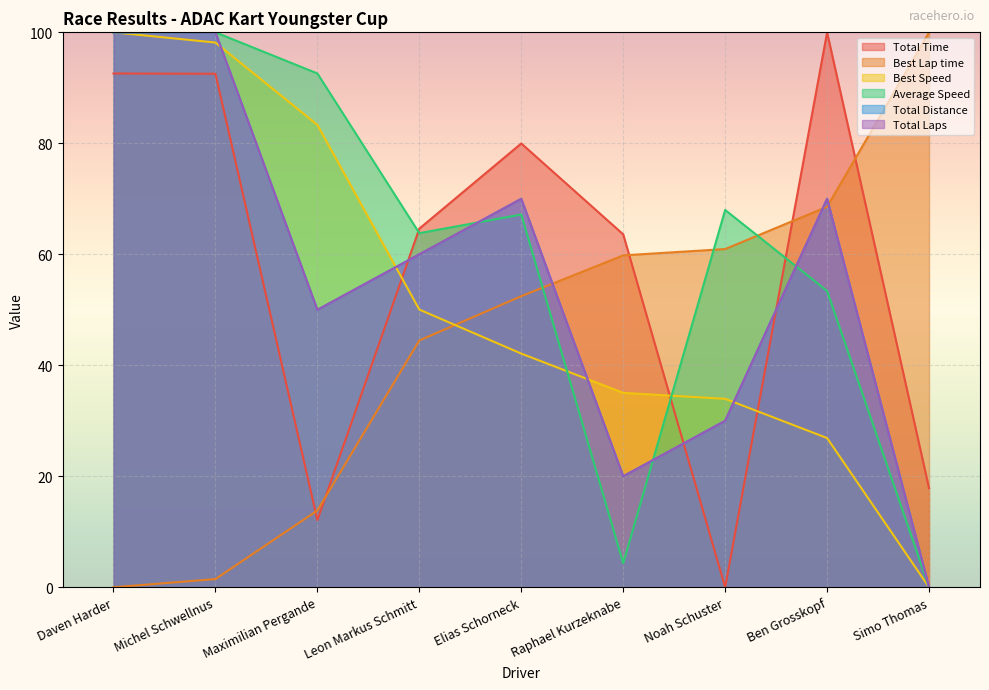

Does the chart display data point markers on the line(s)?

No